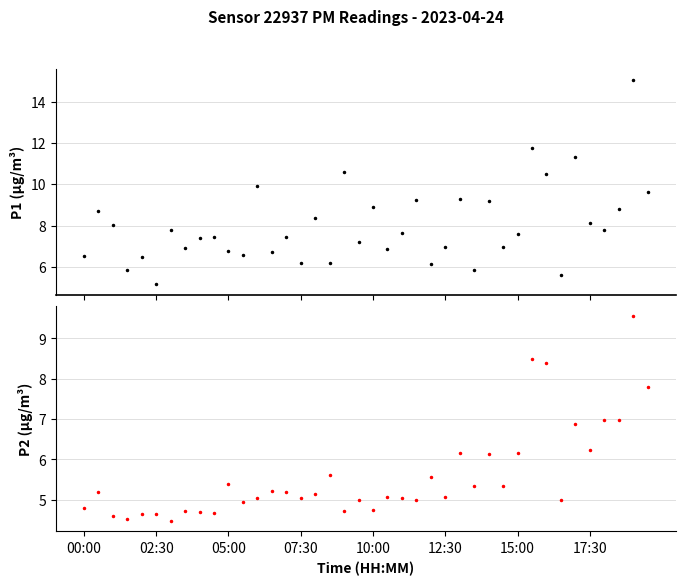

What is the difference between the maximum and minimum values in the P1 series?

9.9